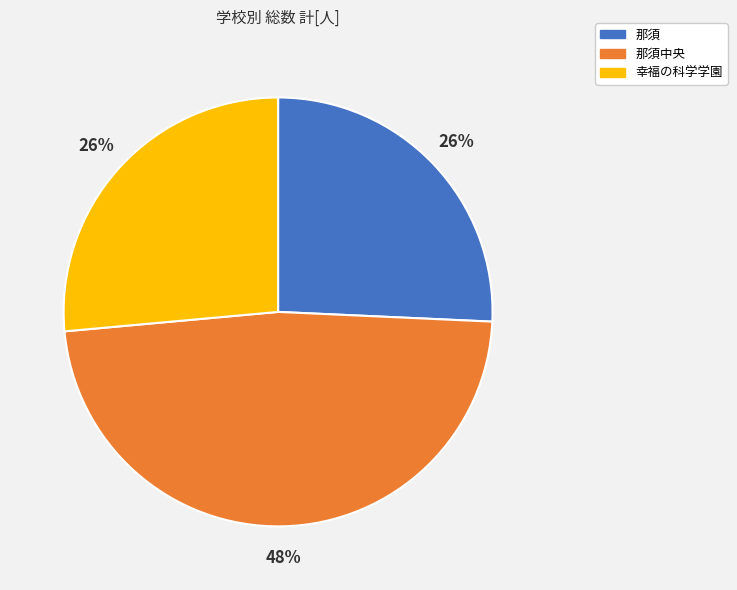

Is there any slice that represents more than half of the pie?

No